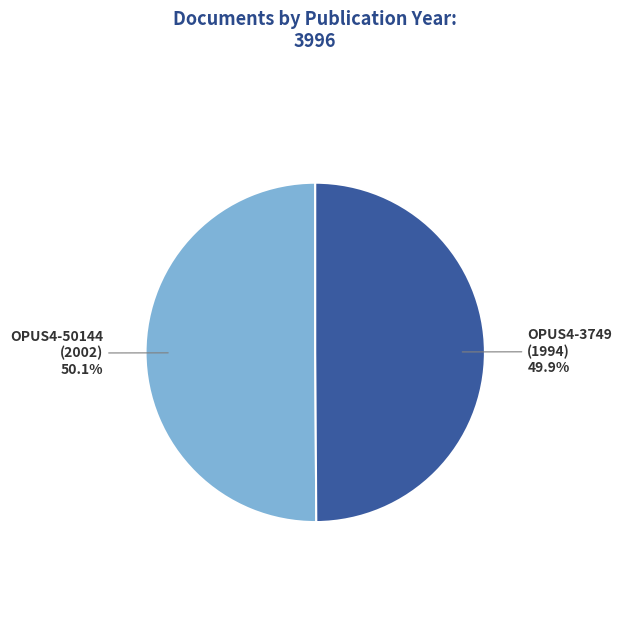

Is there a majority slice in this chart?

Yes